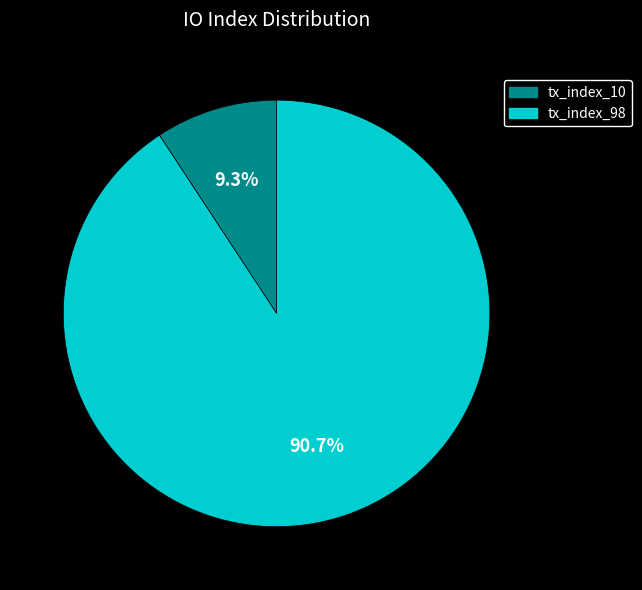

Rank the categories by value from lowest to highest.

tx_index_10, tx_index_98